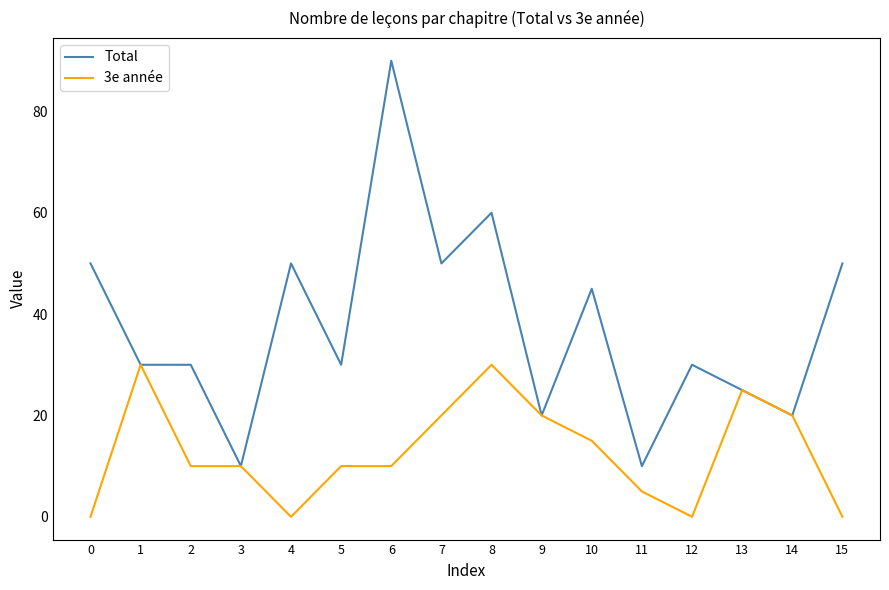

True or false: 3e année has a value of 10 at 12.

False